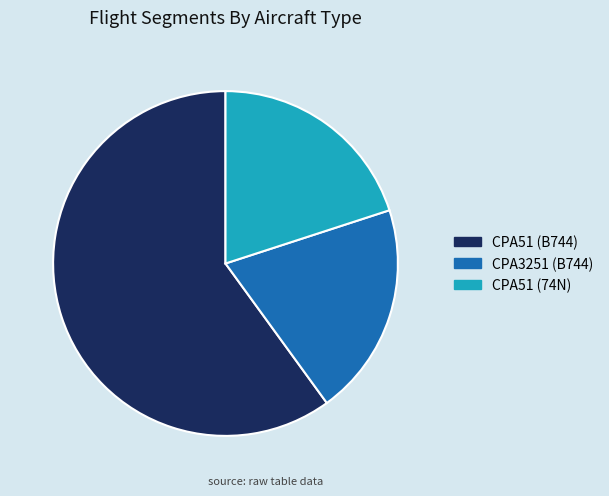

How many segments does this pie chart have?

3